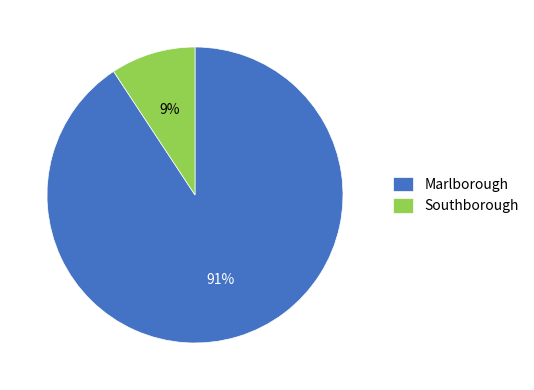

Which has a higher value, Southborough or Marlborough?

Marlborough